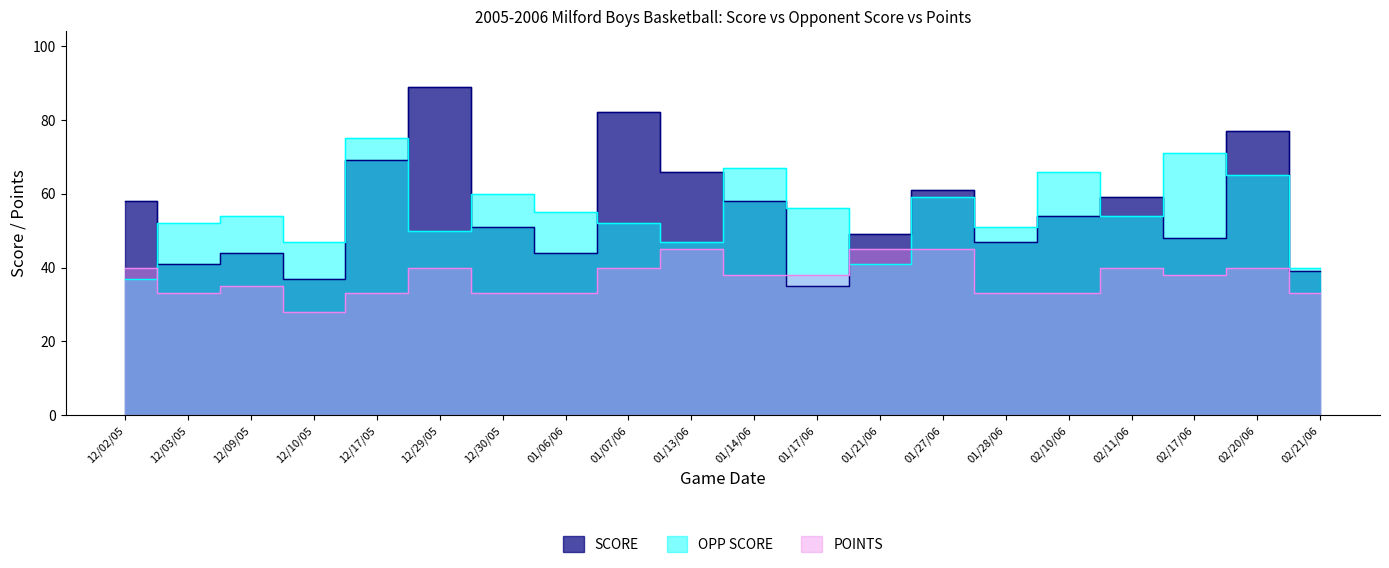

Which series has the widest spread of values?

SCORE